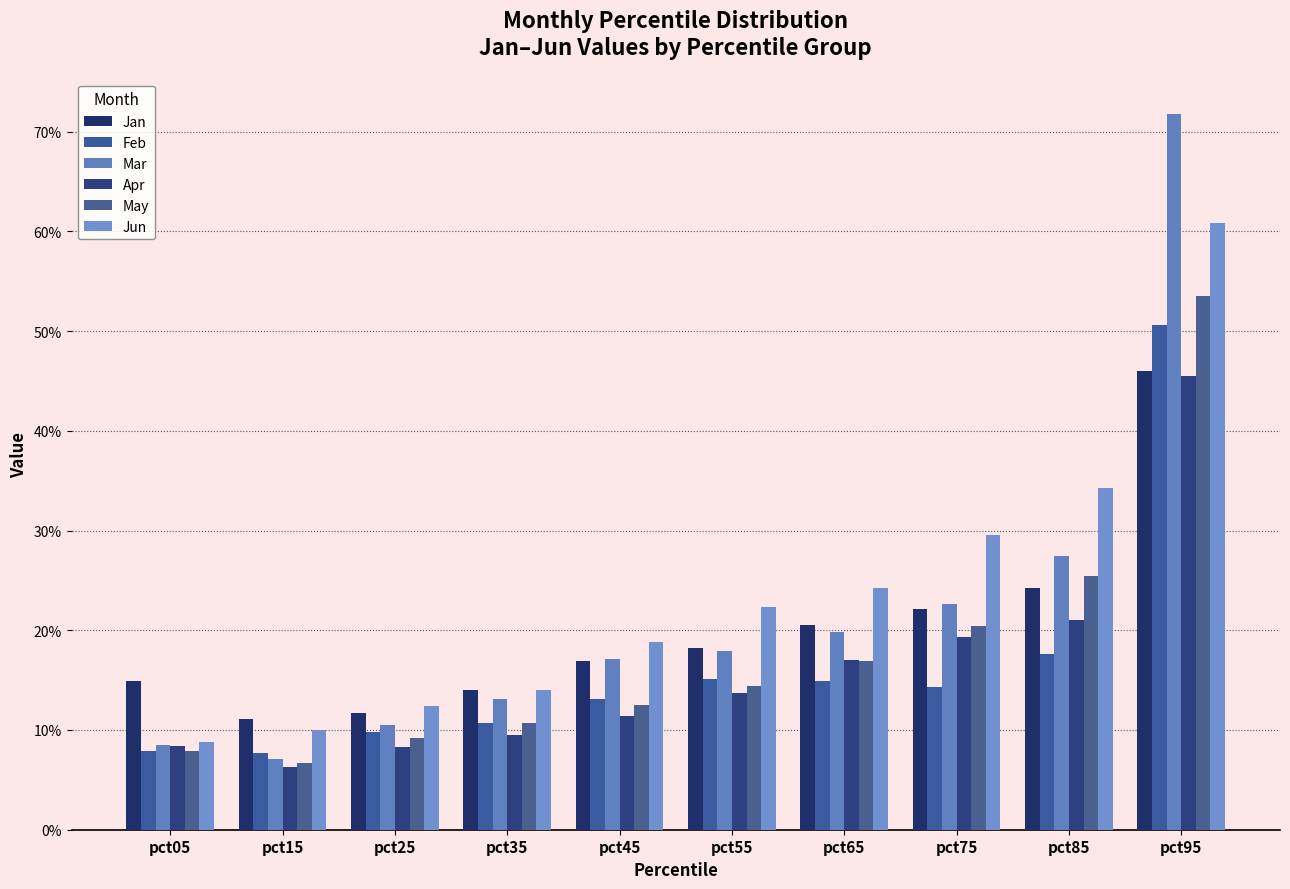

Are the bars grouped side by side (vs. stacked)?

Yes